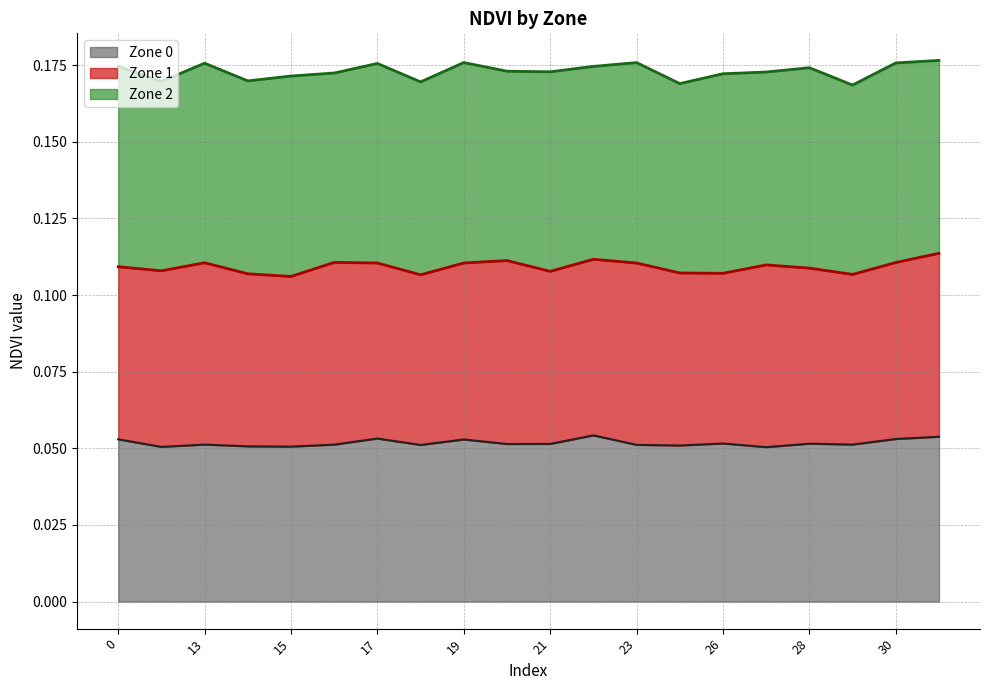

The Zone 0 line series shows 0.1 at 17. True or false?

True